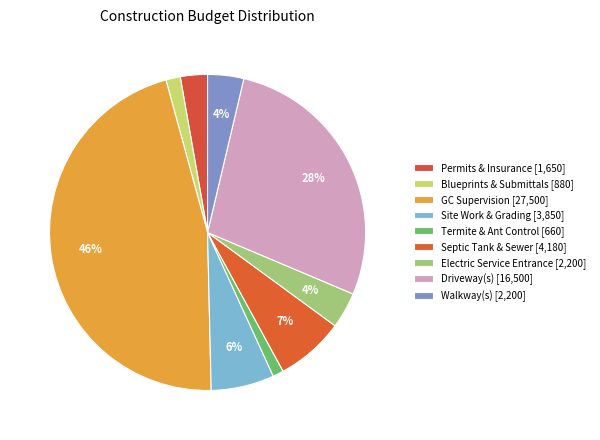

Count the number of slices in the pie.

9